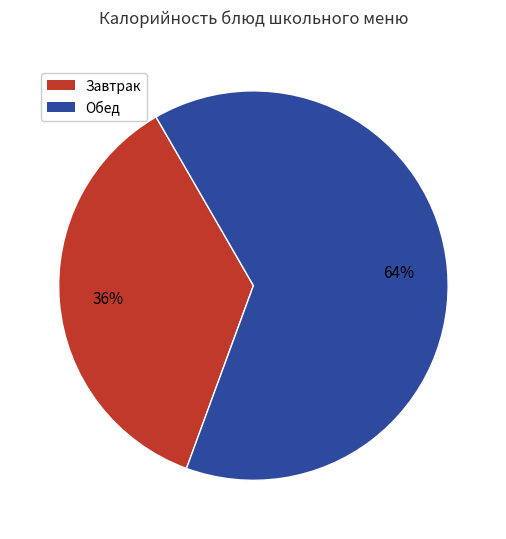

To the nearest percent, what is the difference between the largest and smallest slice percentages?

28%